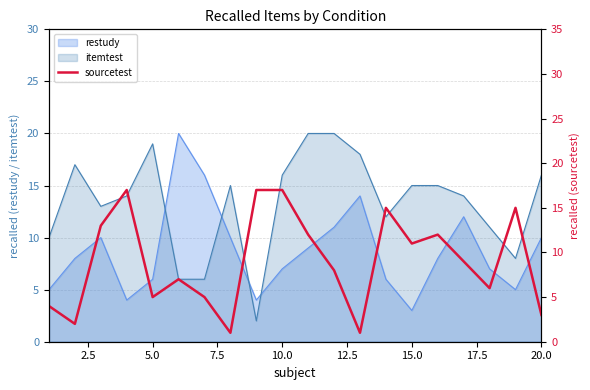

How many intersections are there between itemtest and restudy?

4